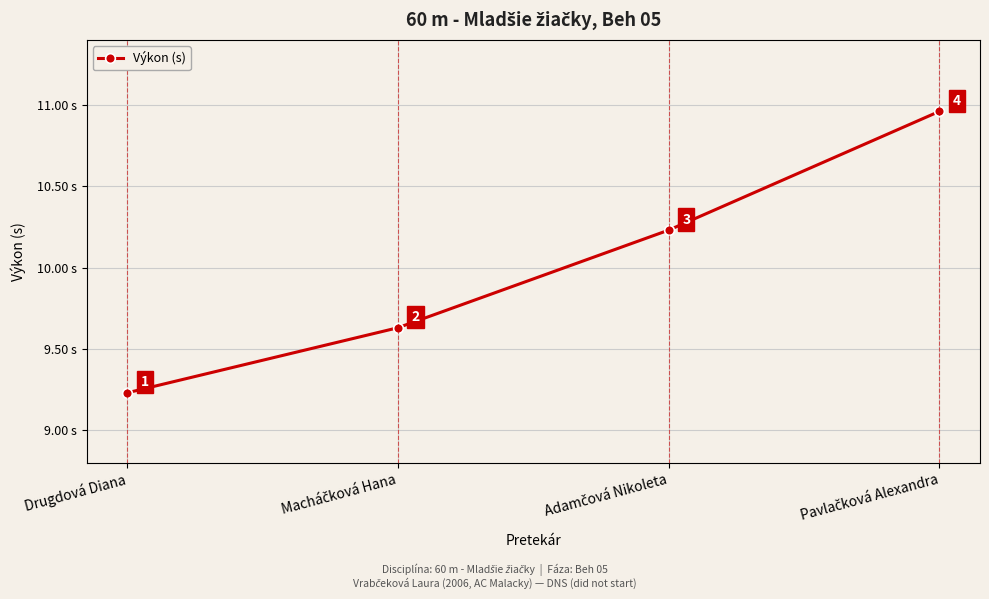

How many values are between 9 and 10?

2